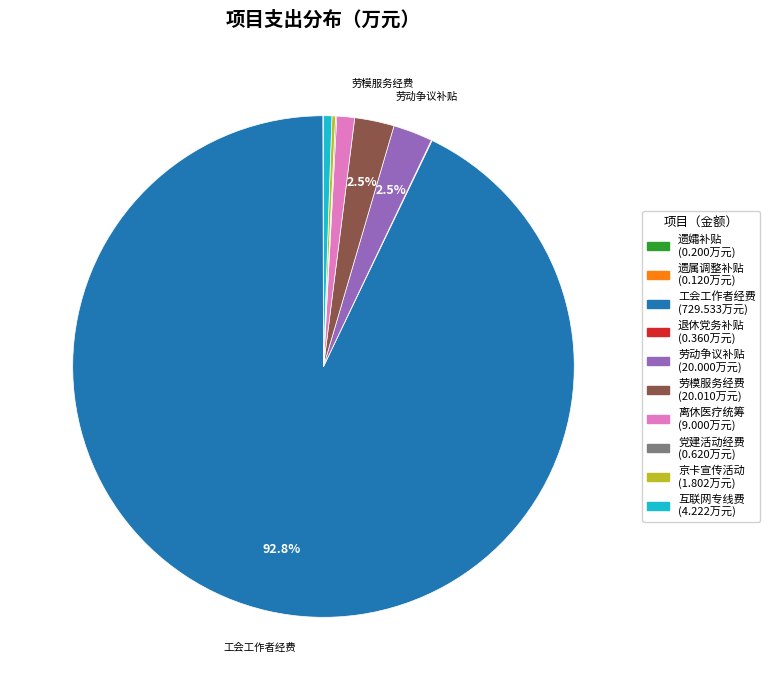

Does any single category account for the majority?

Yes